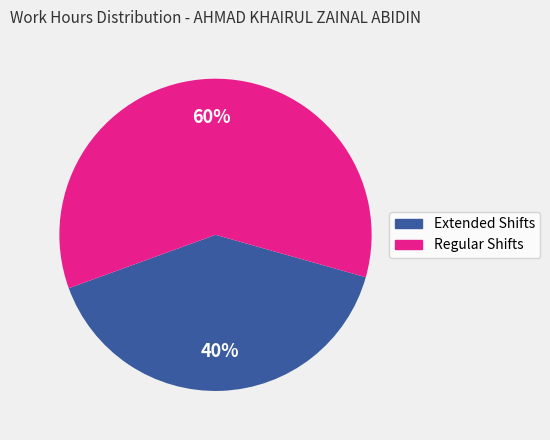

To the nearest percent, what is the average slice percentage?

50%